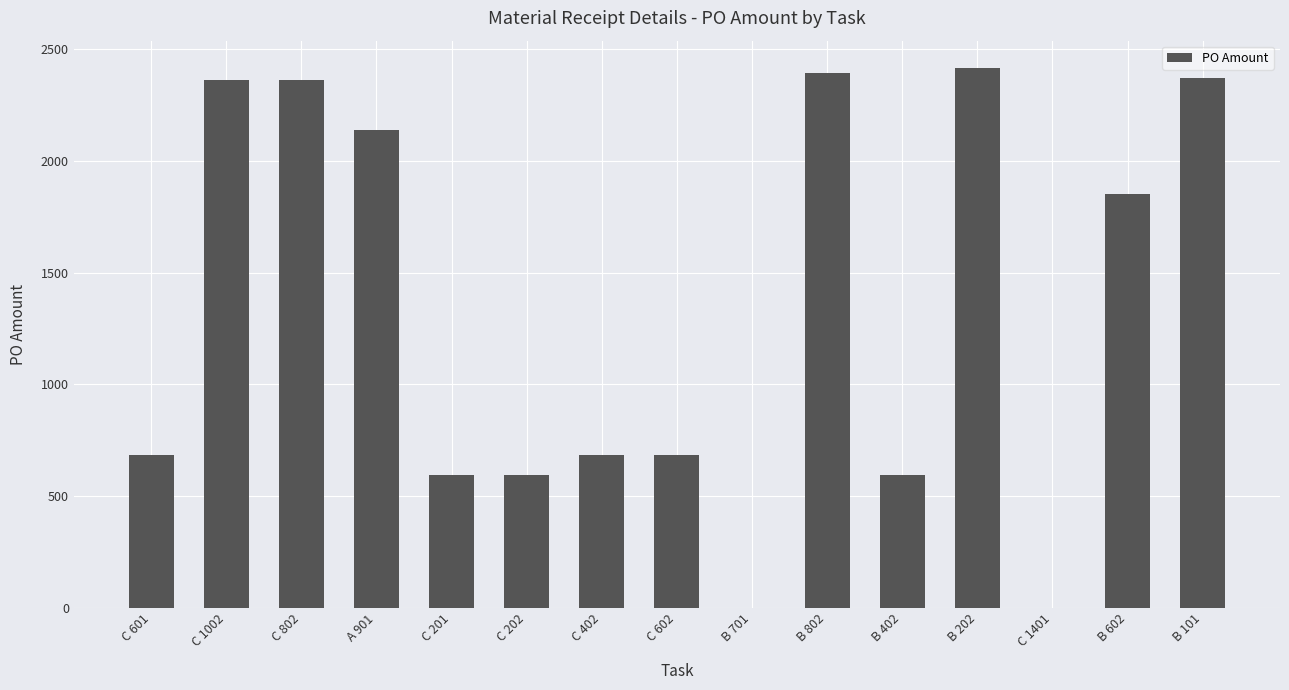

How many data points are above 683?

10